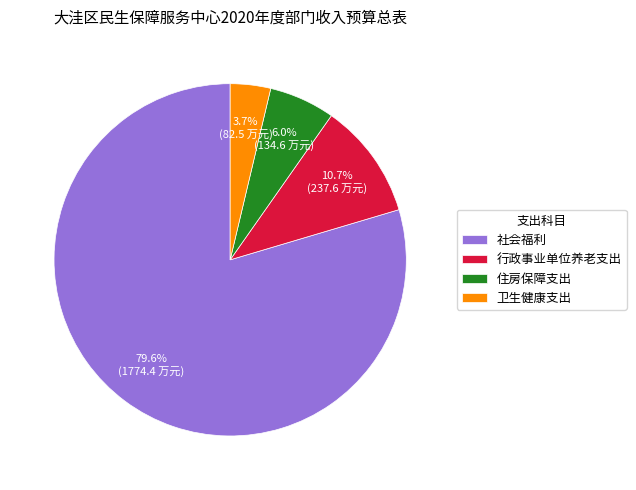

To the nearest percent, what percentage of the pie is 行政事业单位养老支出?

11%